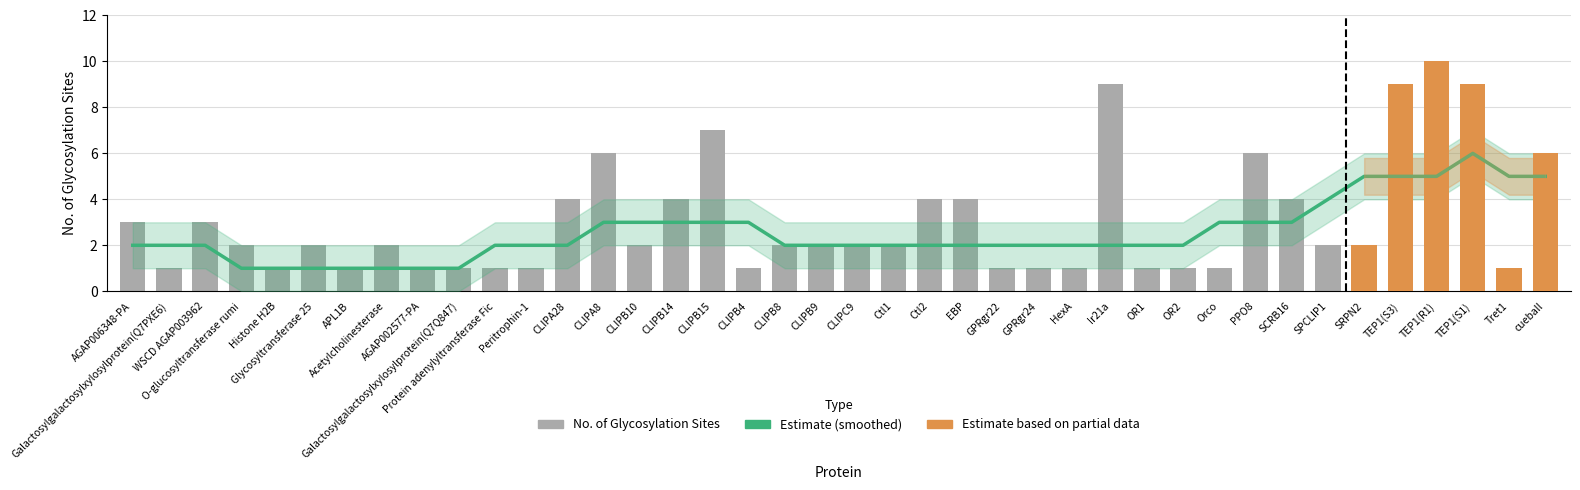

Approximately how many times larger is the value at CLIPB15 compared to CLIPB9?

3.5